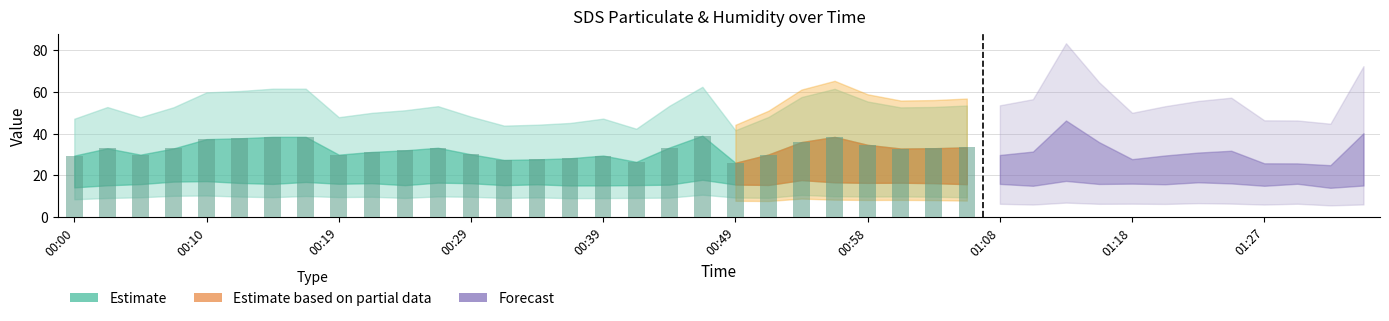

What is the maximum value shown in the chart?

39.0